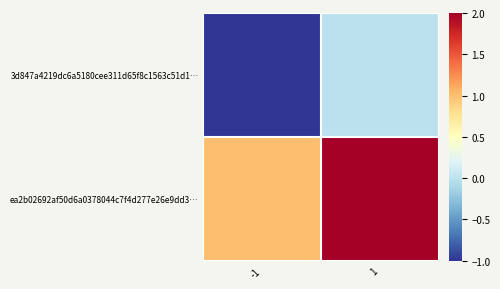

What is the total value across all series at 1?

2